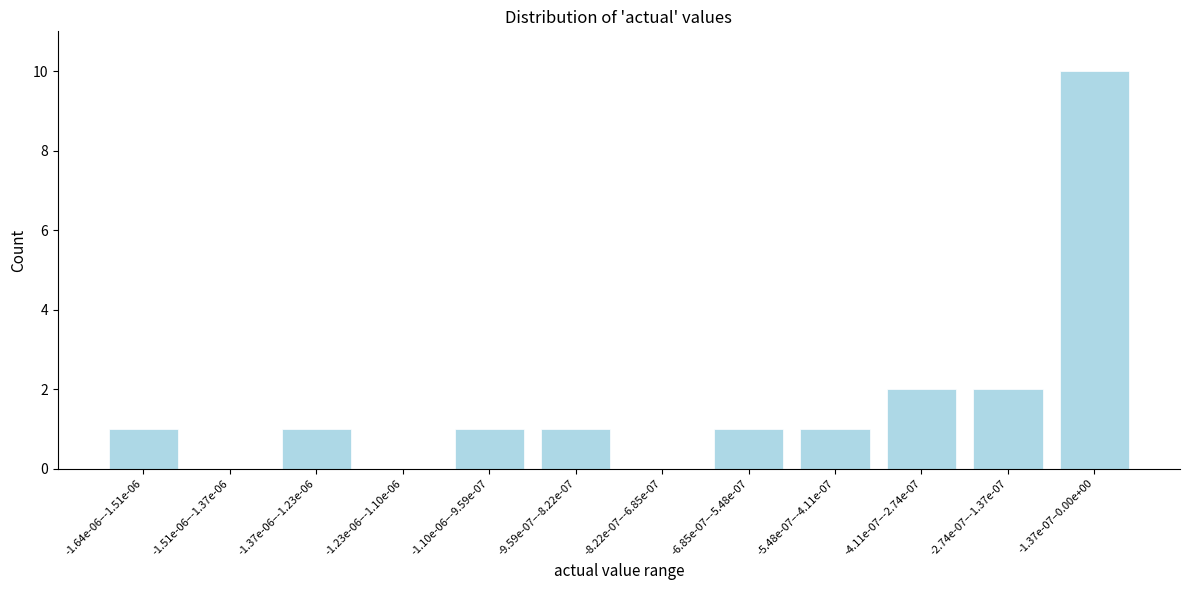

Reading right to left, list all the values displayed in this chart.

-1.37e-07–0.00e+00=10	-2.74e-07–-1.37e-07=2	-4.11e-07–-2.74e-07=2	-5.48e-07–-4.11e-07=1	-6.85e-07–-5.48e-07=1	-8.22e-07–-6.85e-07=0	-9.59e-07–-8.22e-07=1	-1.10e-06–-9.59e-07=1	-1.23e-06–-1.10e-06=0	-1.37e-06–-1.23e-06=1	-1.51e-06–-1.37e-06=0	-1.64e-06–-1.51e-06=1